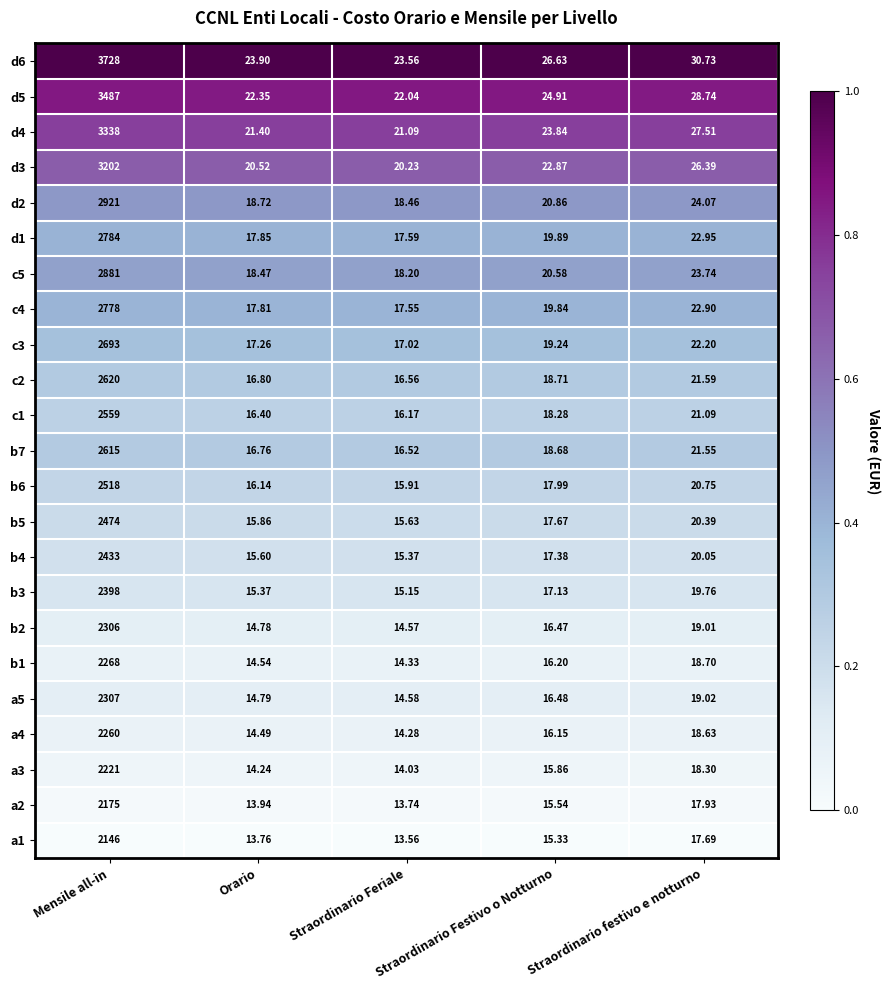

At which category does the chart reach its peak across all series?

Mensile all-in